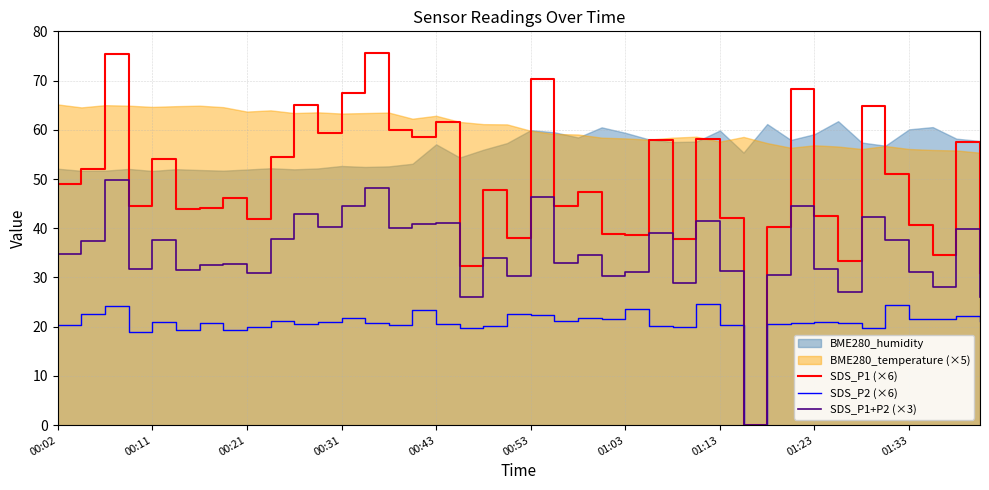

How many lines are shown in the chart?

3